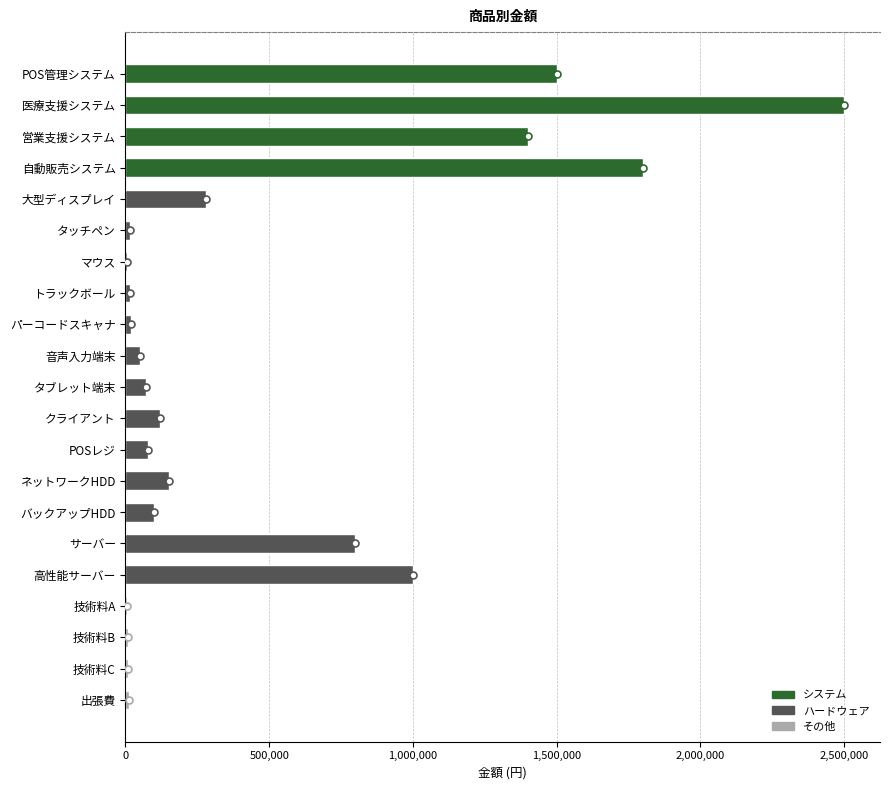

Where is the data nearest to the value 1252500?

営業支援システム